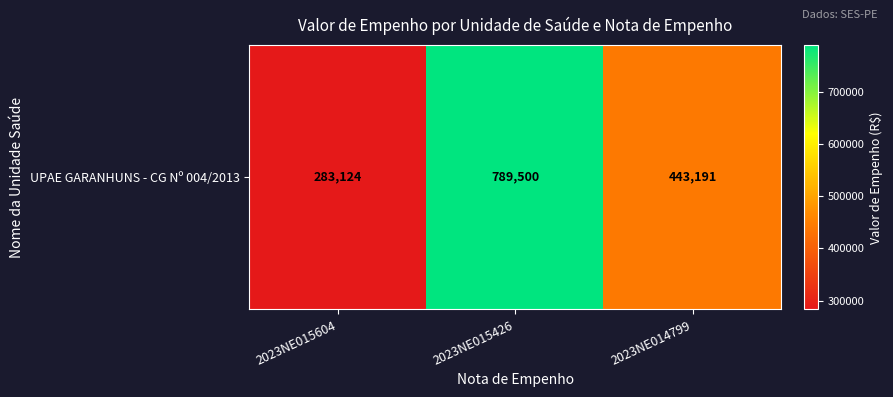

What is the maximum value shown in the chart?

789500.0